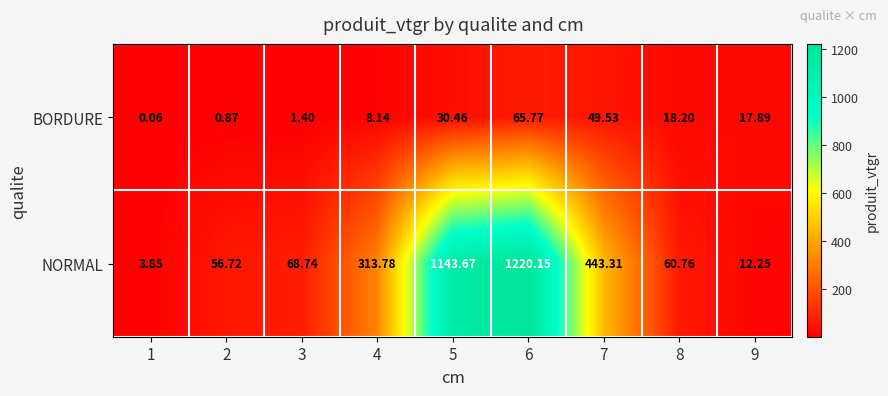

List the series in order of their overall mean, highest first.

NORMAL, BORDURE